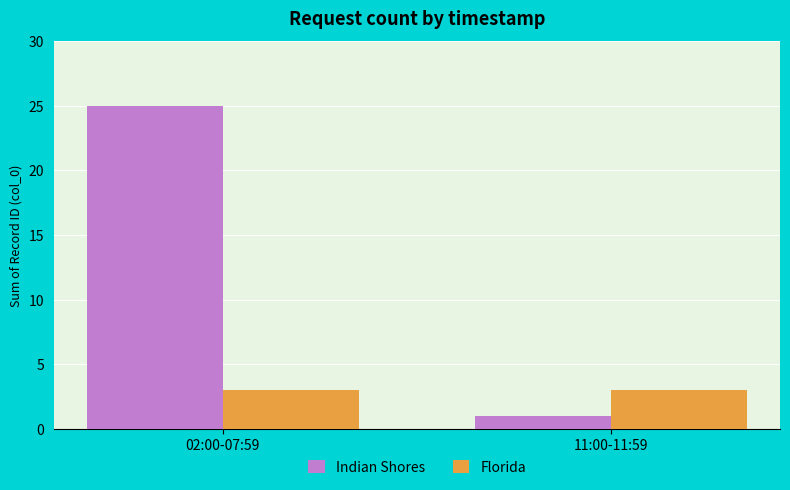

Which series has the largest total across all categories?

Indian Shores